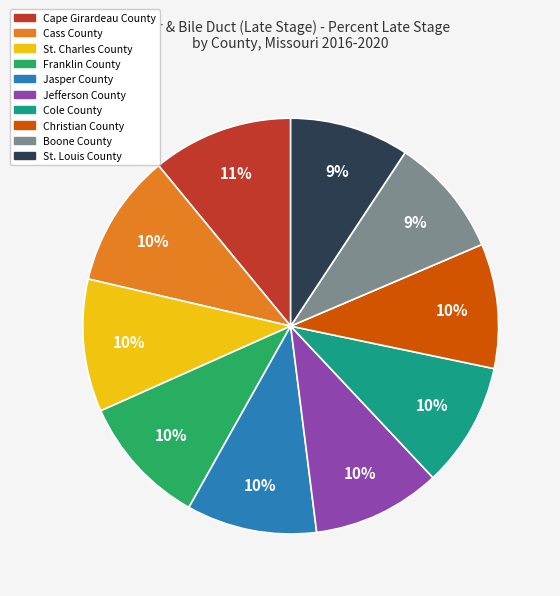

What percentage is the Franklin County slice, to the nearest percent?

10%